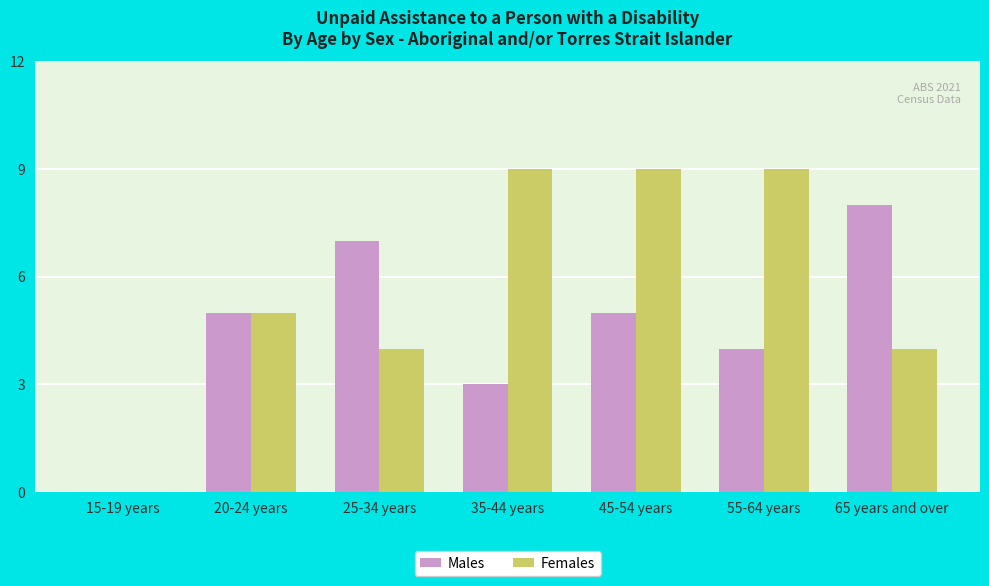

Reading right to left, extract all data points from this chart.

Males: 65 years and over=8	55-64 years=4	45-54 years=5	35-44 years=3	25-34 years=7	20-24 years=5	15-19 years=0
Females: 65 years and over=4	55-64 years=9	45-54 years=9	35-44 years=9	25-34 years=4	20-24 years=5	15-19 years=0